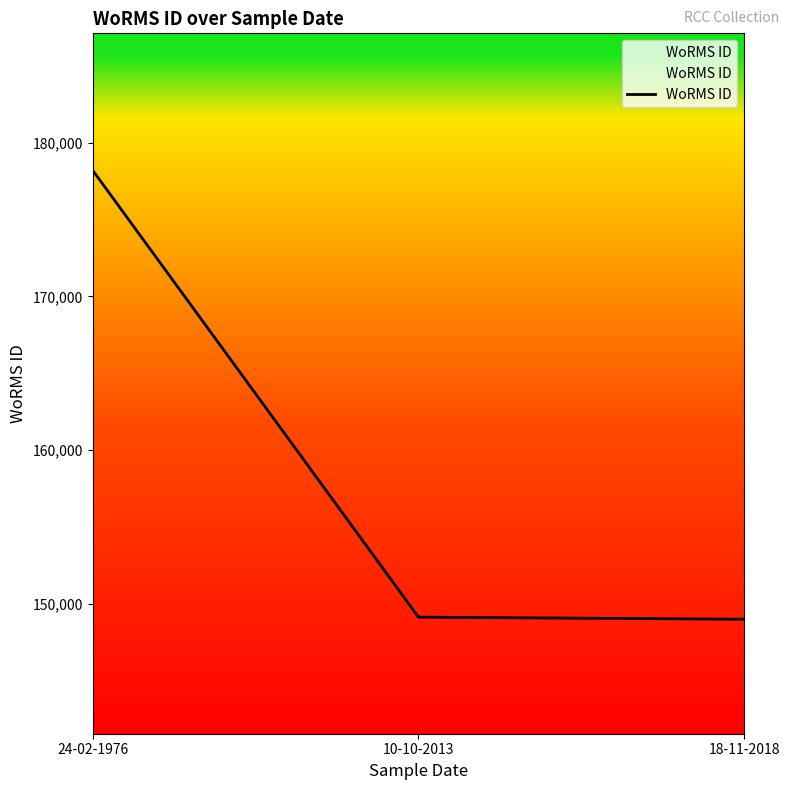

What is the change in value from 24-02-1976 to 10-10-2013?

-29084